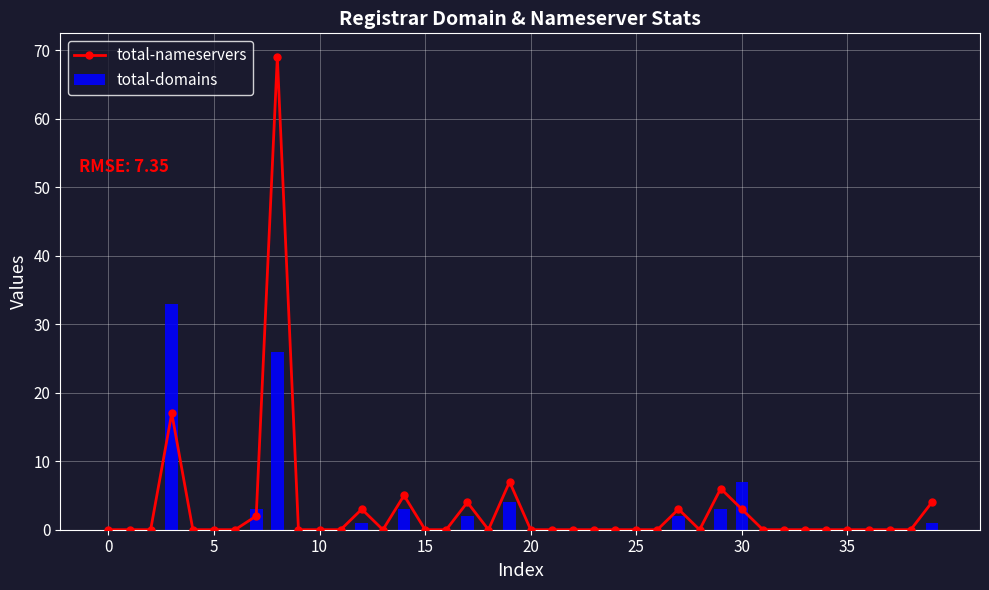

Are the bars horizontal?

No